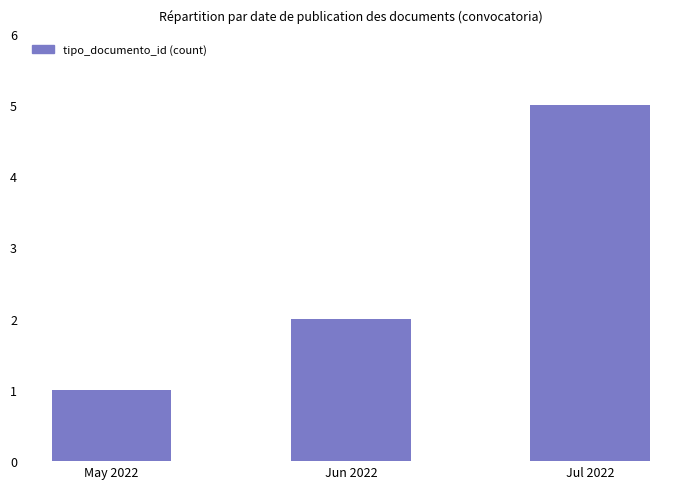

What position from the right is Jul 2022?

1